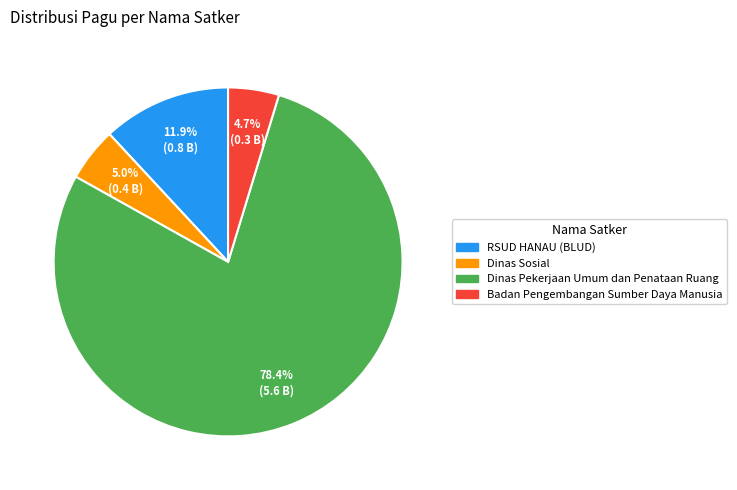

Does any single category account for the majority?

Yes